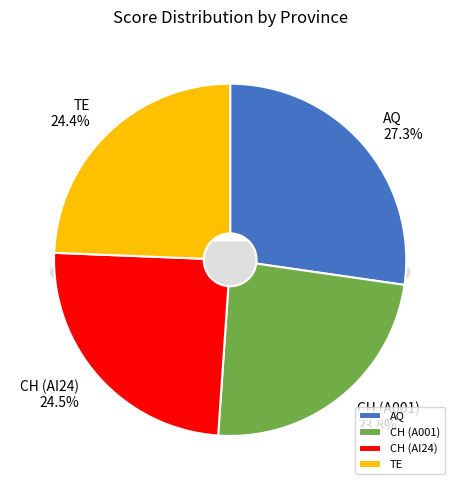

To the nearest percent, what is the difference between the AQ and CH (A001) slice percentages?

3%